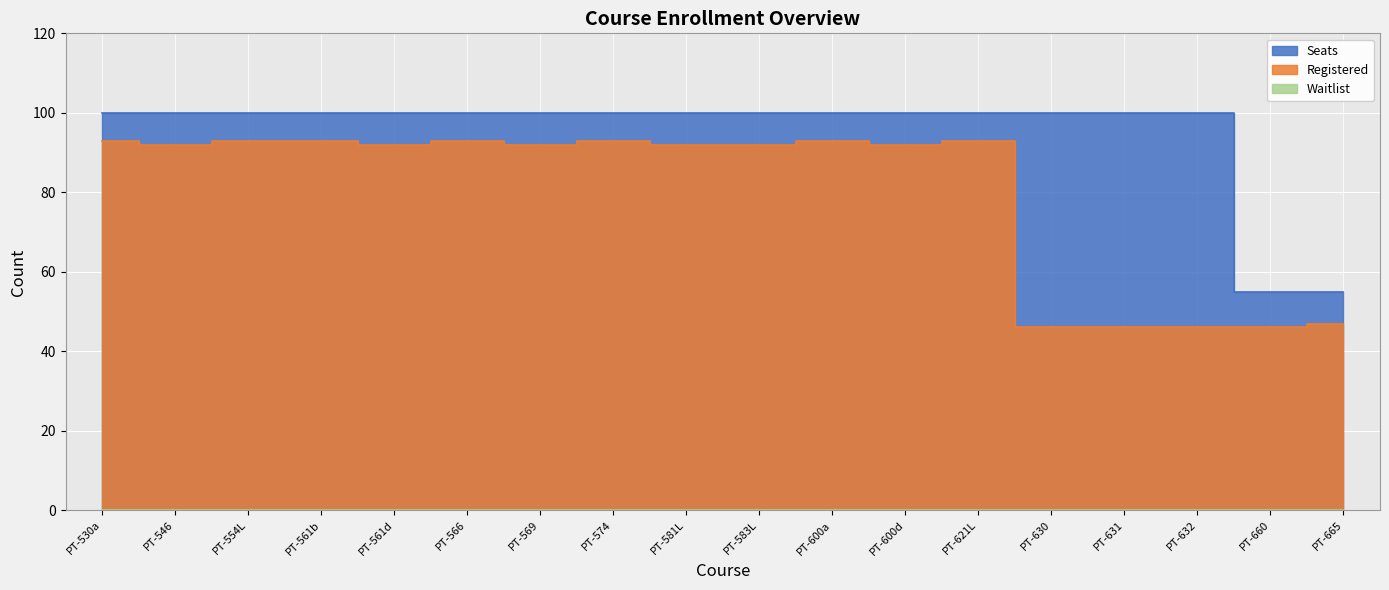

How many values in the Registered series exceed 92?

7